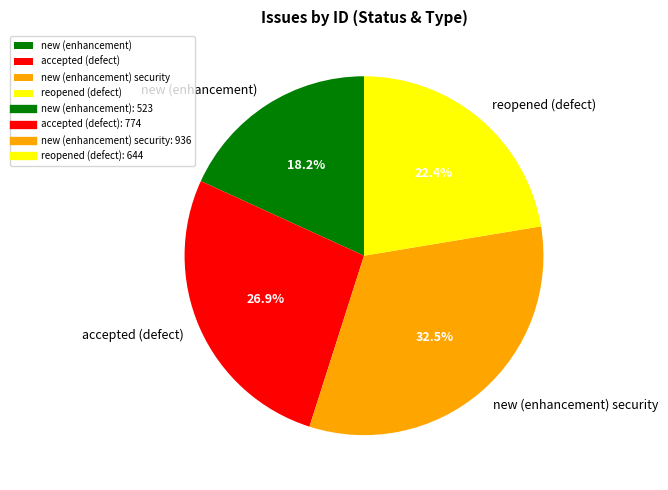

What is the smallest slice in the pie chart?

new (enhancement)